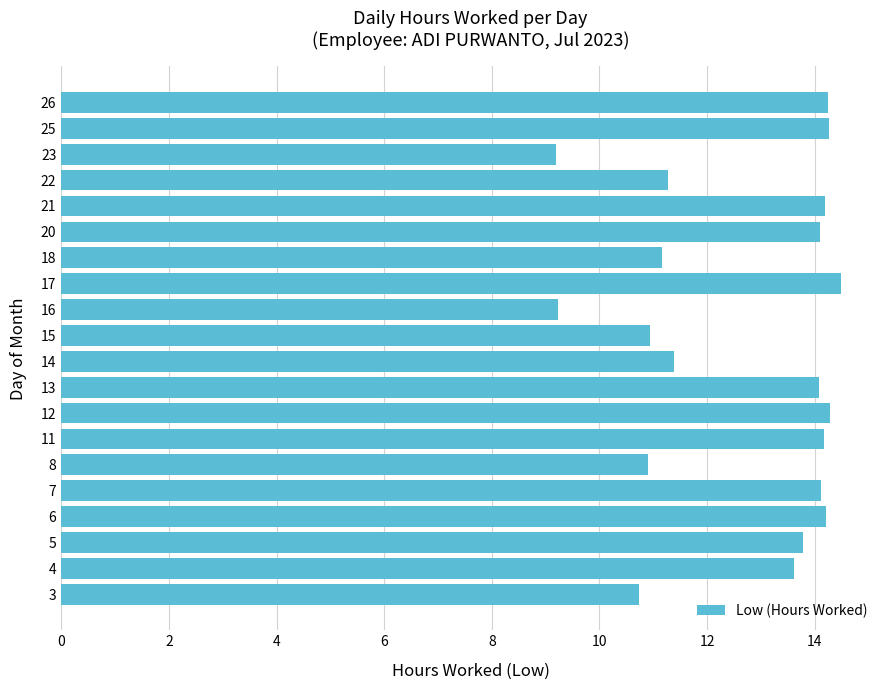

Which has a higher value, 8 or 13?

13